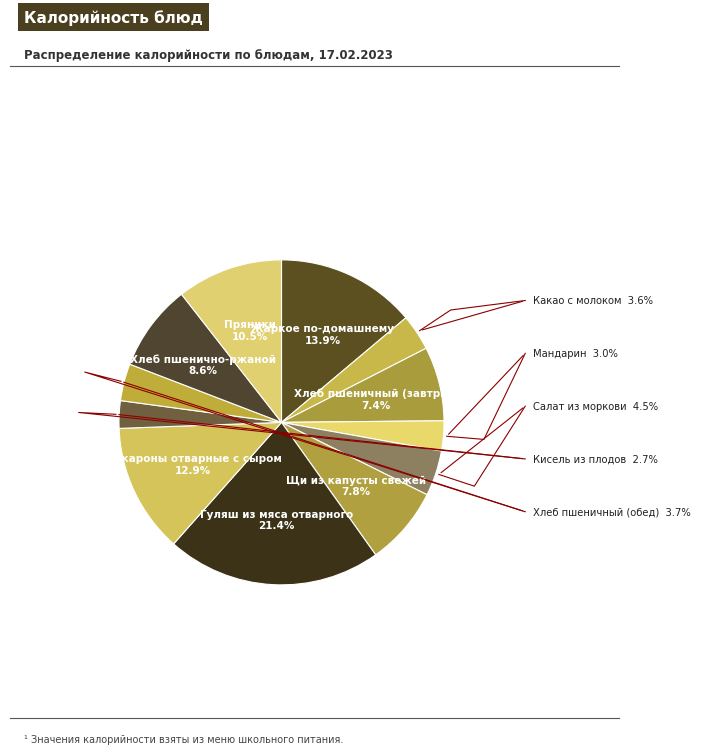

Which category has the smallest portion of the pie?

Кисель из плодов